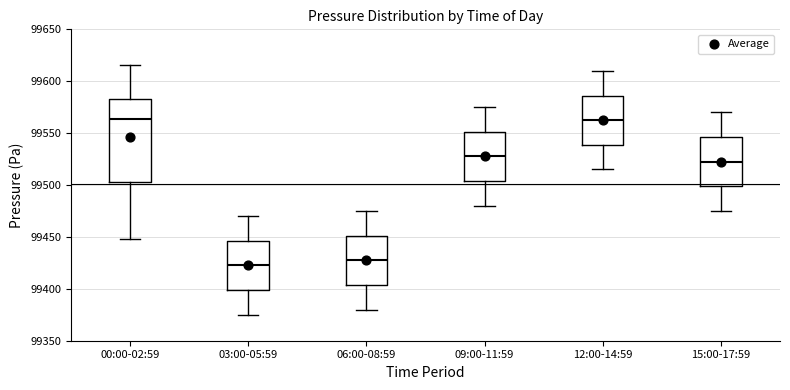

Where is the lower edge of the box for 00:00-02:59 on the y-axis? The values are not printed on the chart, so give them approximately, as read against the axis.

99505